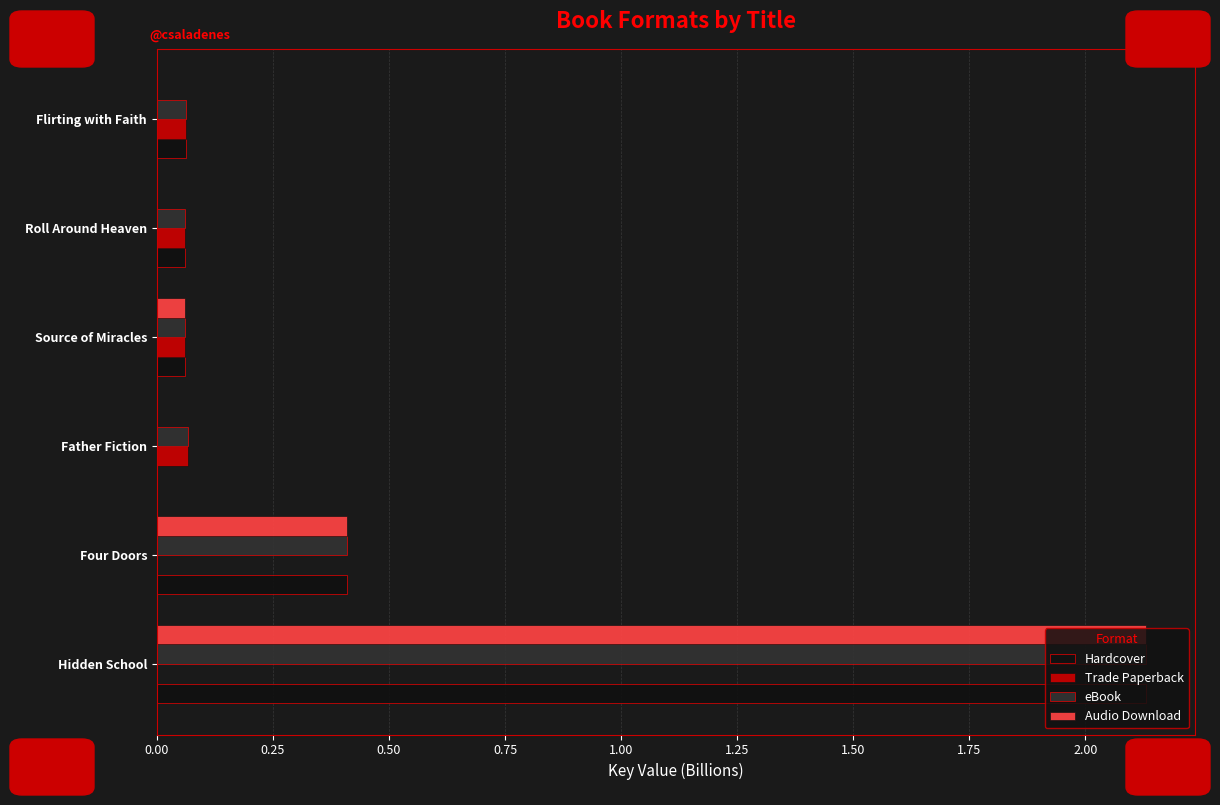

At which label is Hardcover closest to 1?

Four Doors